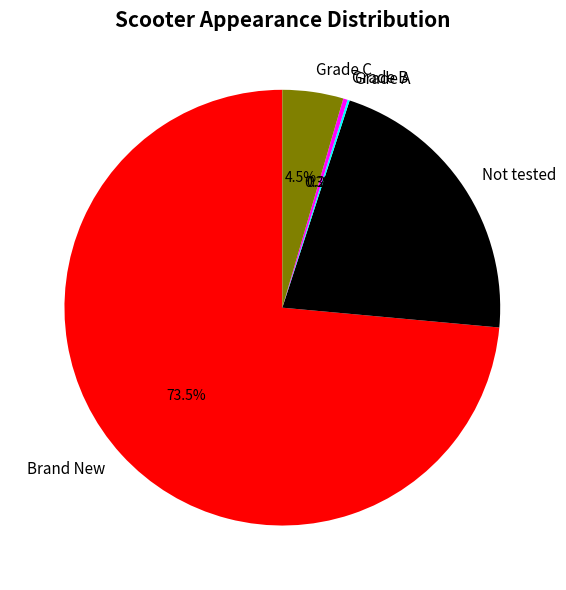

Which category has the biggest portion of the pie?

Brand New